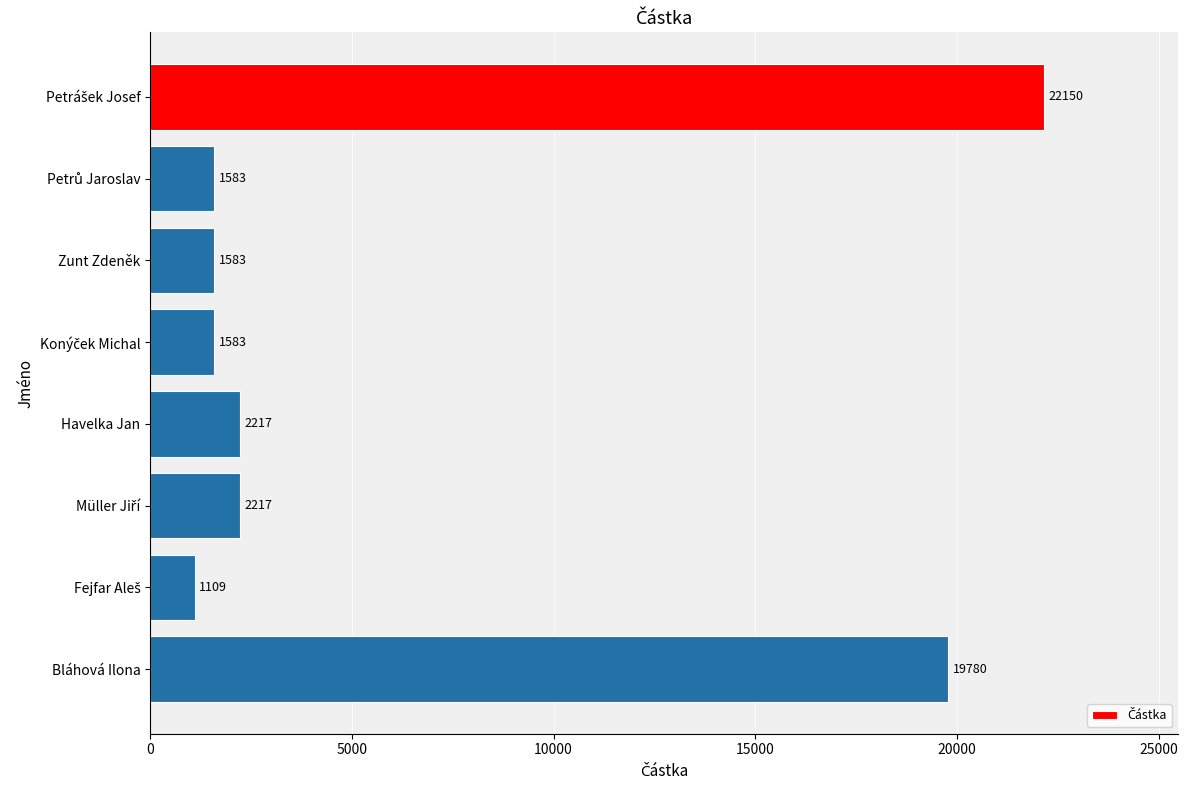

What is the maximum value shown in the chart?

22150